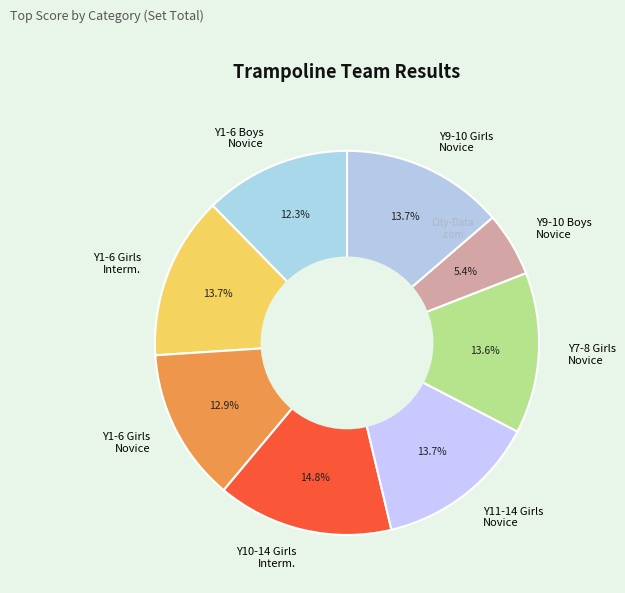

What is the total percentage of Y1-6 Boys Novice and Y7-8 Girls Novice?

25.9%